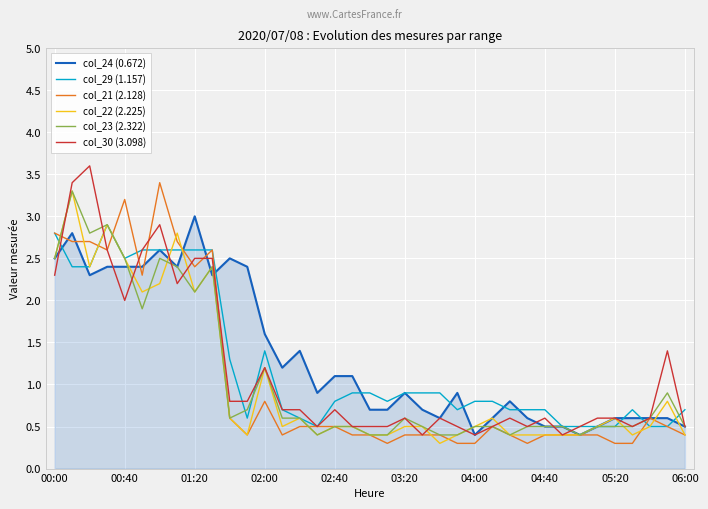

What is the smallest value displayed?

0.3